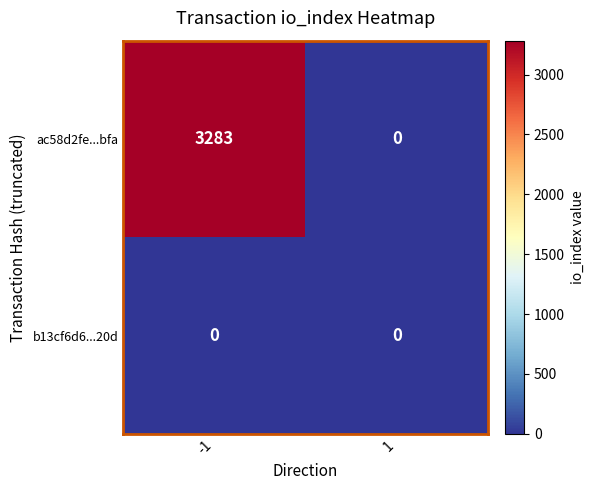

True or false: ac58d2fe...bfa has a value of 3283 at -1.

True